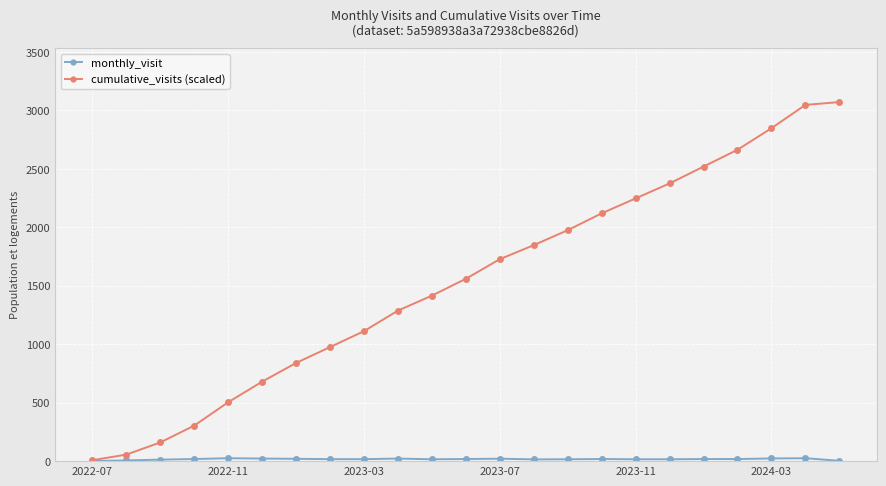

What is the maximum value for cumulative_visits (scaled)?

3072